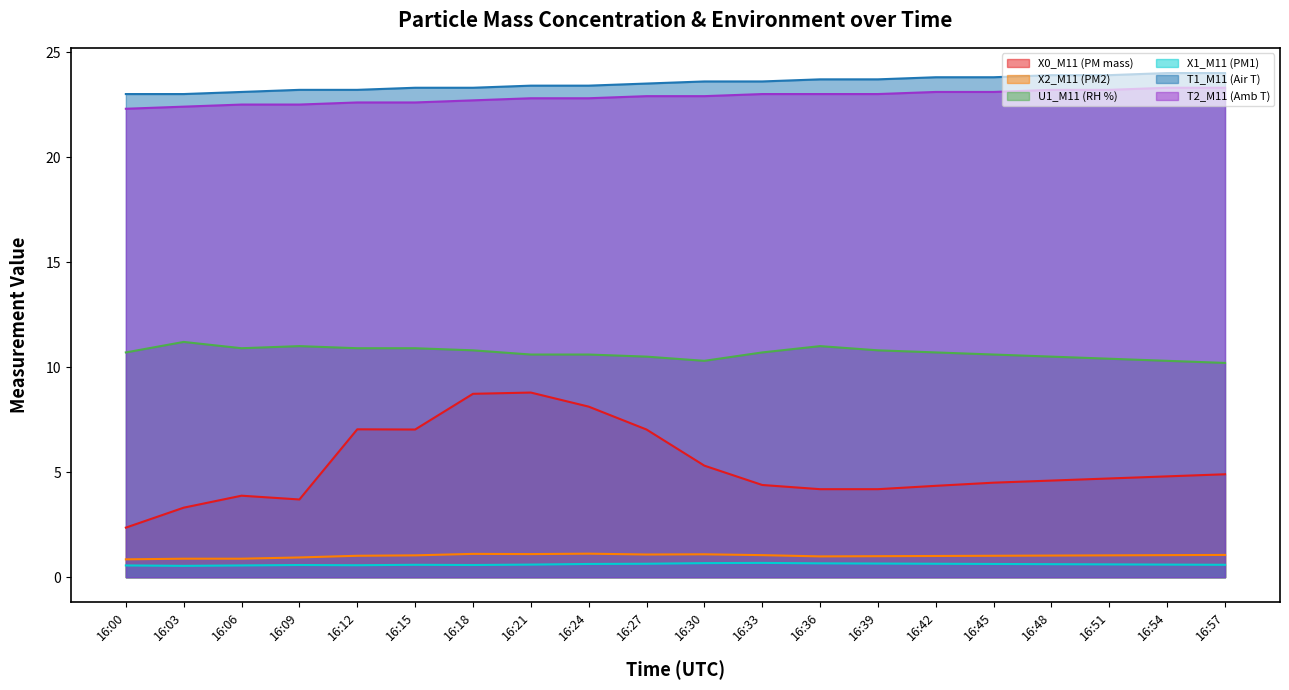

Which series has the largest range (max minus min)?

X0_M11 (PM mass)